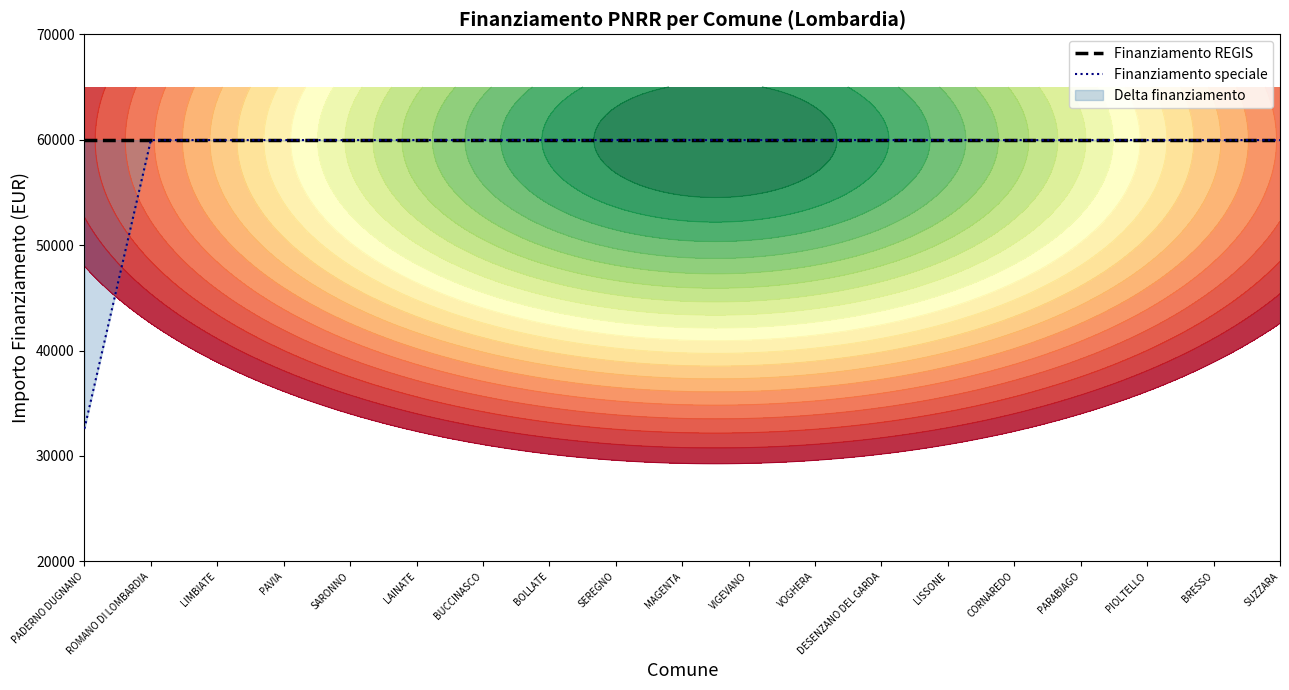

What is the lowest value of the Finanziamento REGIS series?

59966